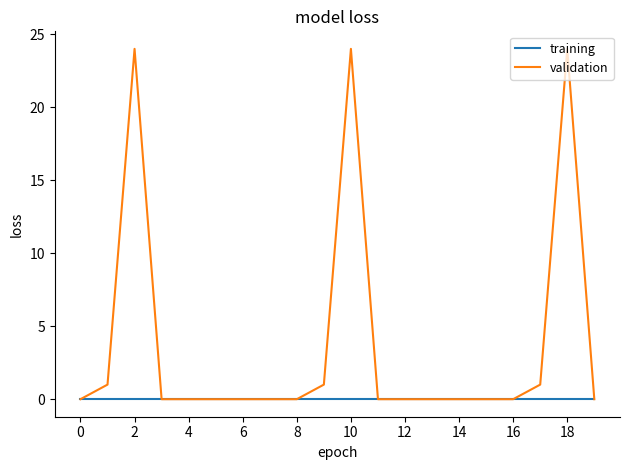

Which series has the largest total across all categories?

validation